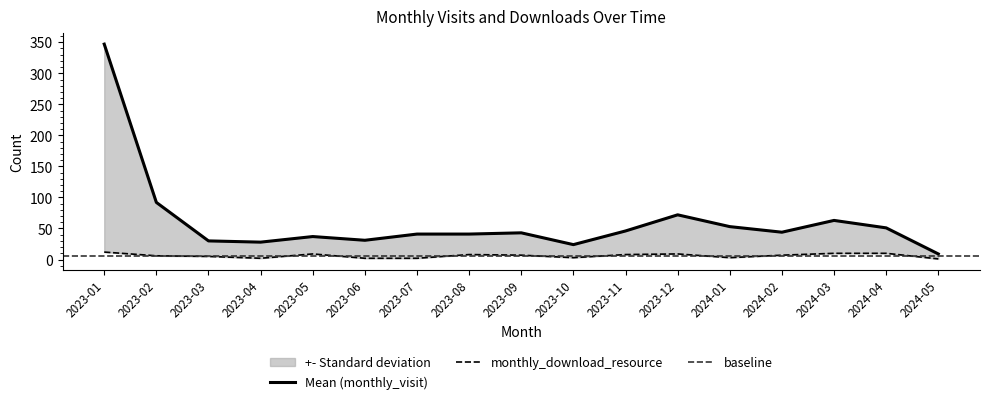

Rank the series at 2024-05 from lowest to highest value.

monthly_download_resource, monthly_visit